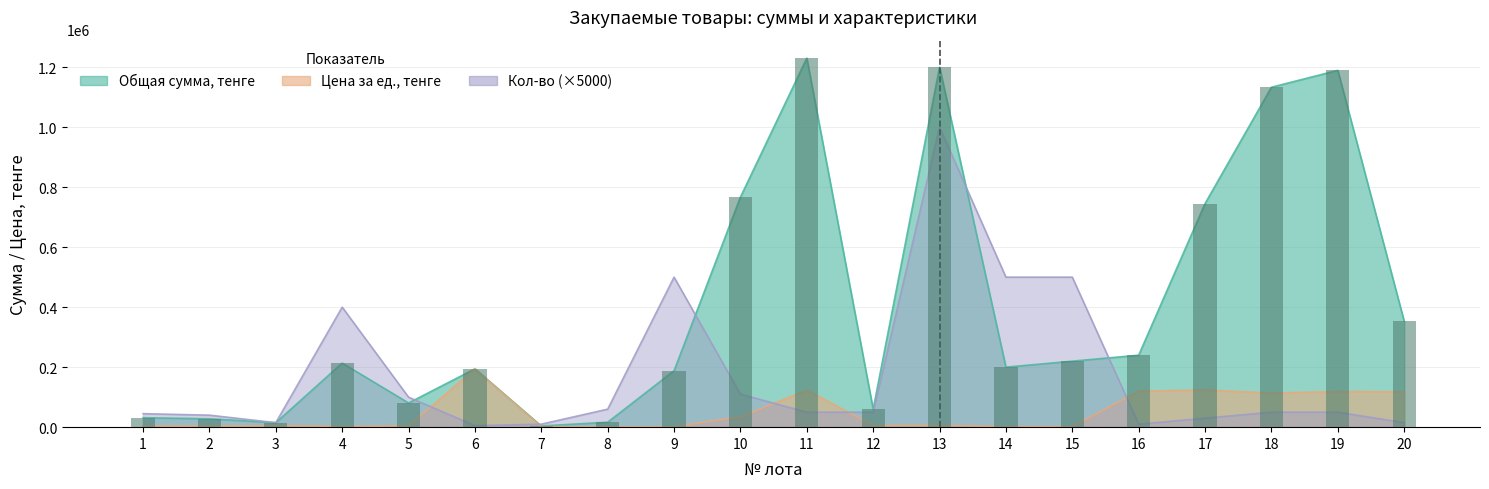

What are all the series names shown in the legend?

Общая сумма, тенге, Цена за ед., тенге, Кол-во